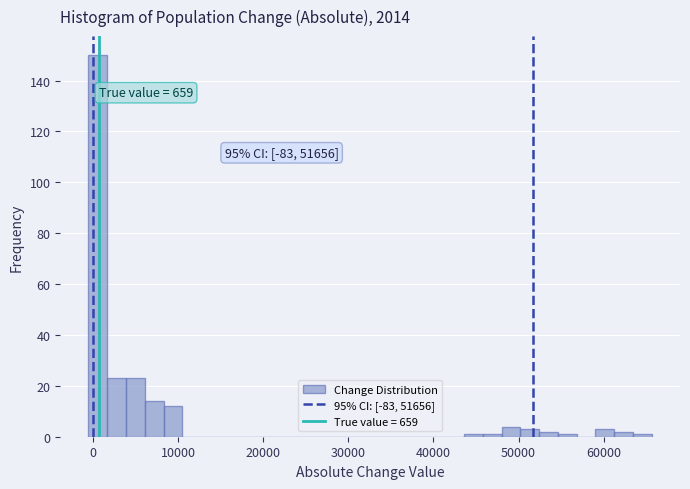

Read against the x-axis, roughly where is the centre of the tallest bar?

1000